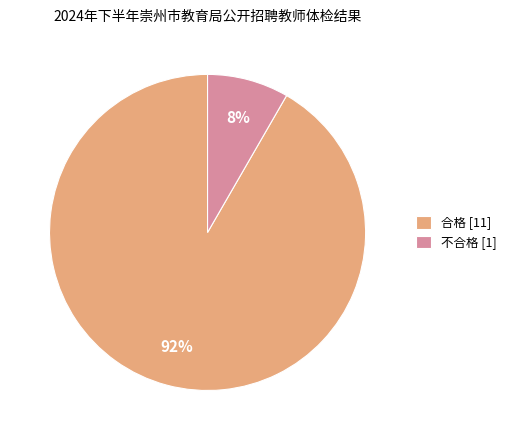

To the nearest percent, what is the combined percentage of 不合格 and 合格?

100%